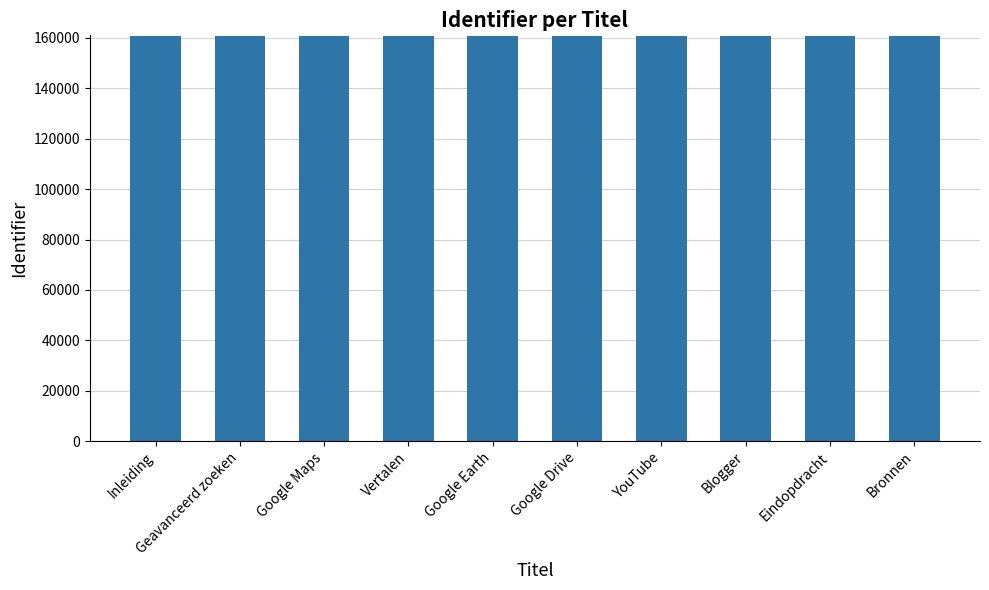

What value does the data have at Vertalen?

160649